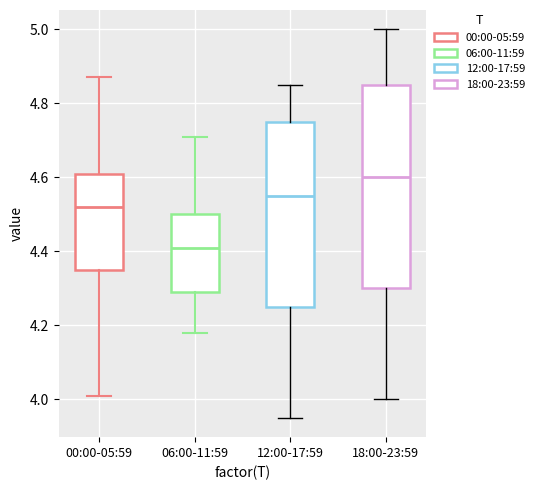

Which box's median line is the highest?

18:00-23:59